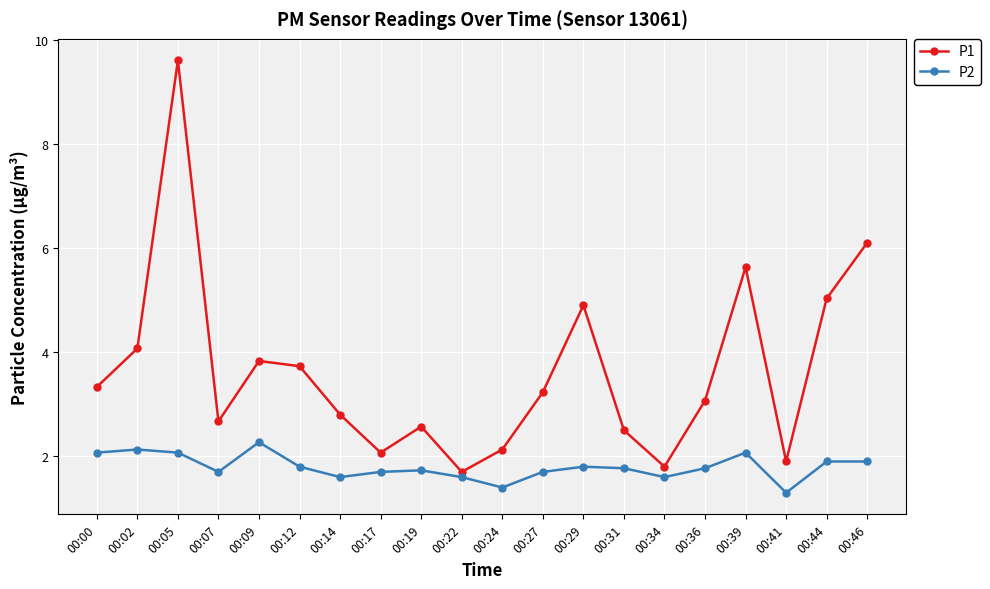

Which category has the lowest value across all series?

00:41